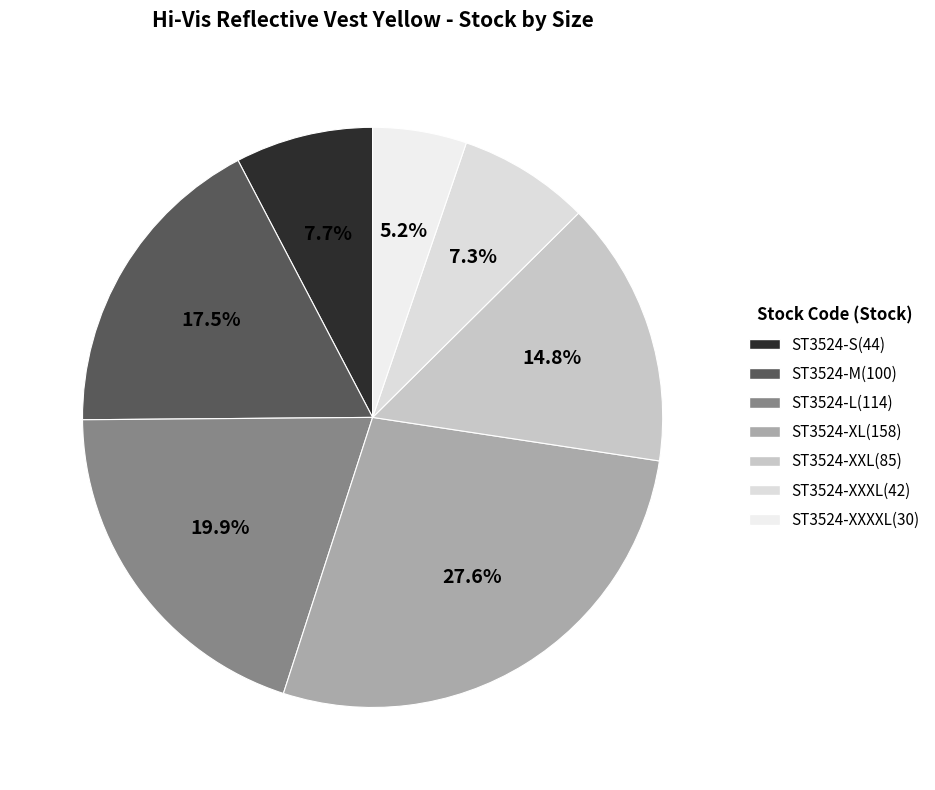

Does any single category account for the majority?

No